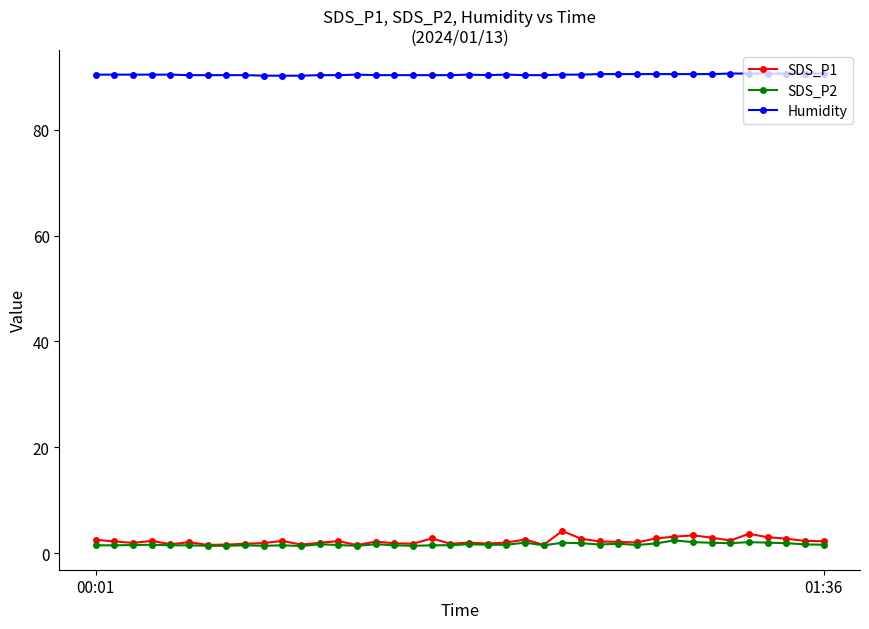

Does the chart have visible grid lines?

No